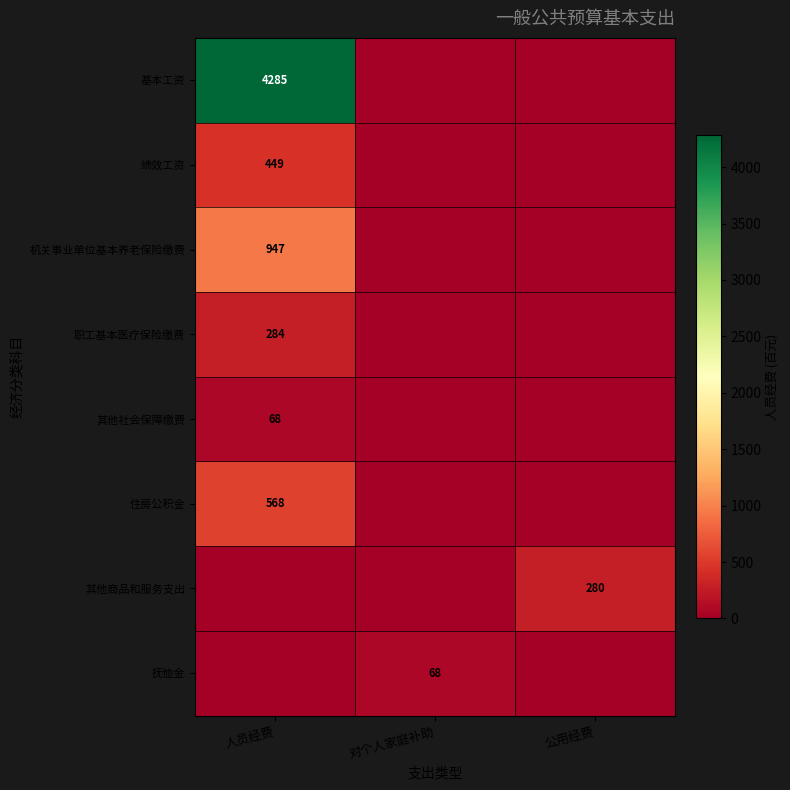

True or false: 住房公积金 has a value of 568 at 人员经费.

True